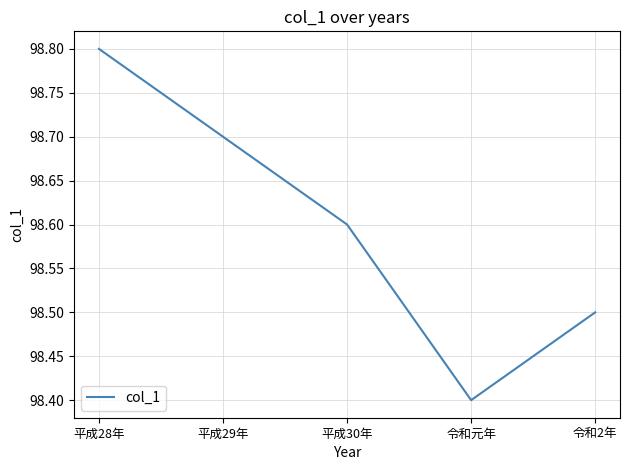

Count the values in the range 98 to 99.

5